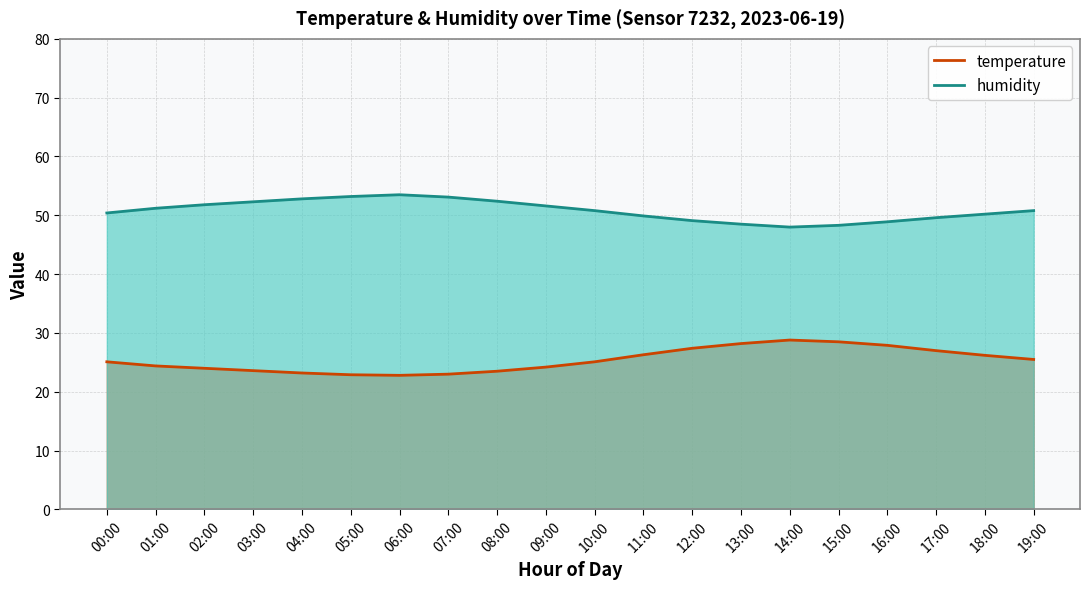

How many interior local valleys does the humidity series have?

1